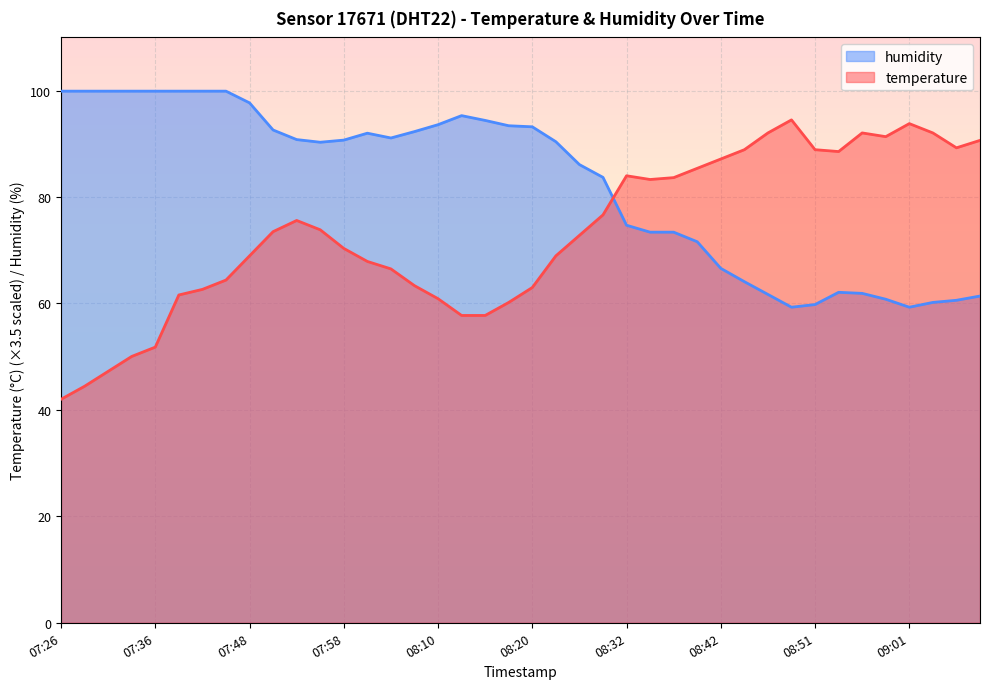

Which series has the largest total across all categories?

humidity